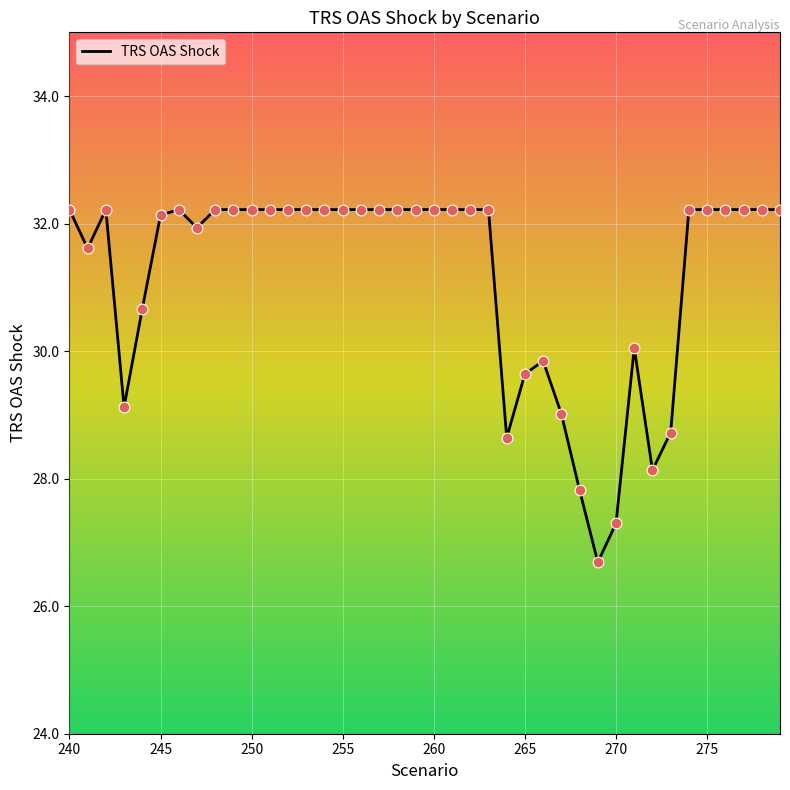

What is the minimum value shown in the chart?

26.7